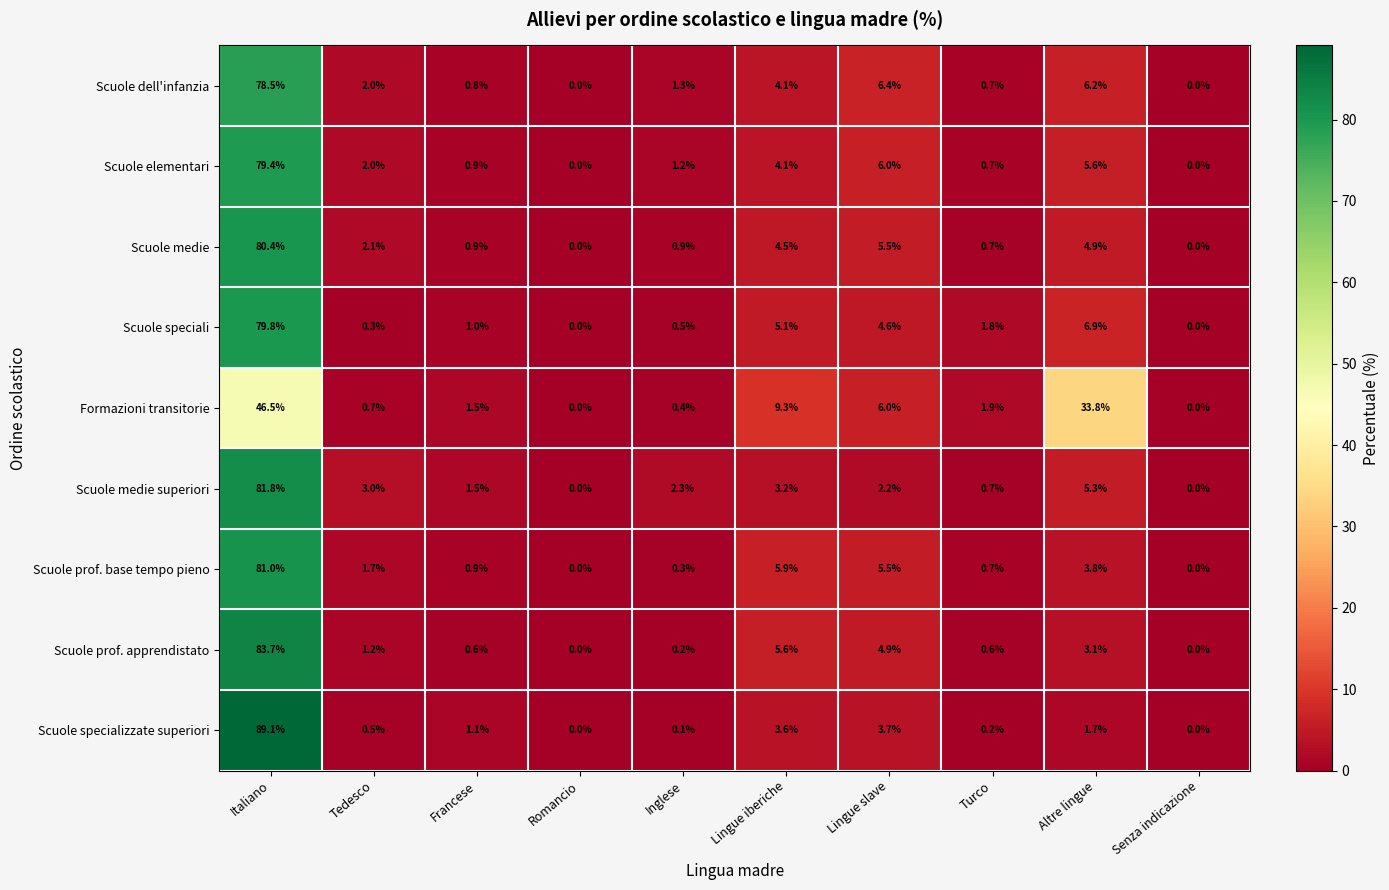

Which label corresponds to the largest value in the chart?

Italiano